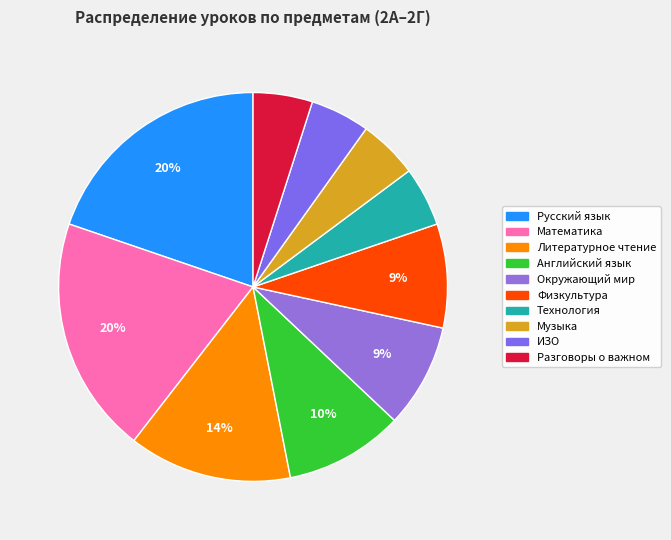

To the nearest percent, what is the difference between the largest and smallest slice percentages?

15%